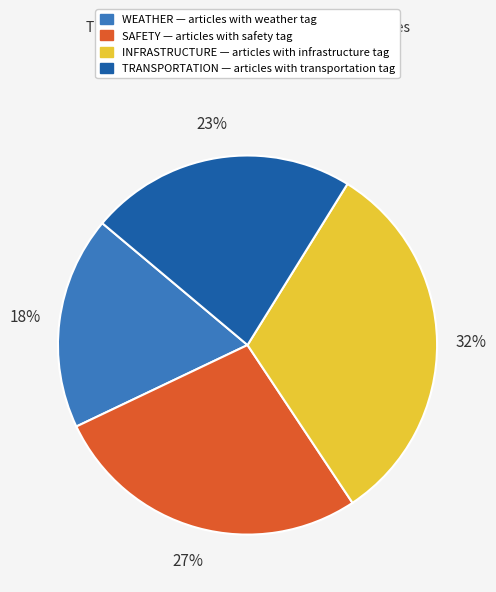

To the nearest percent, what is the average slice percentage?

25%